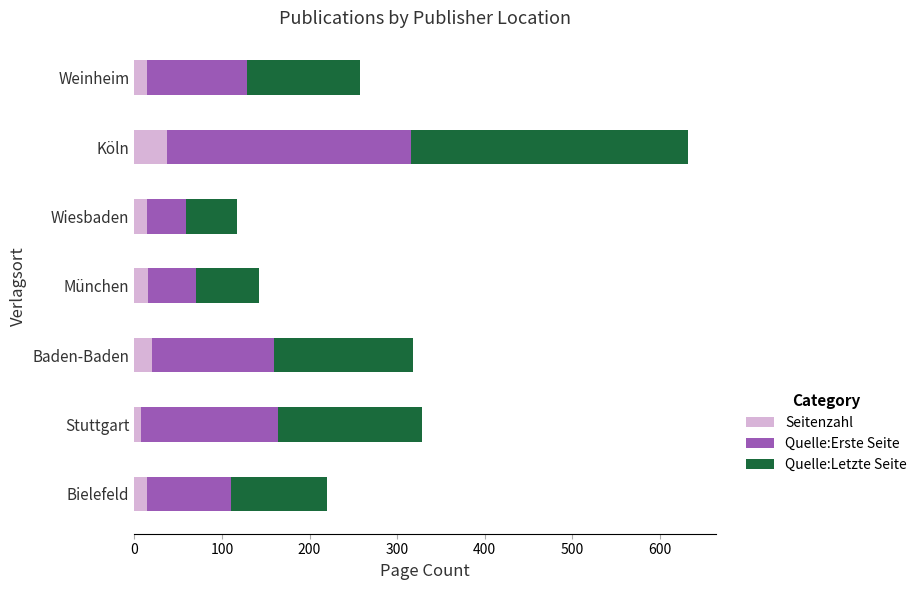

What is the sum of the Seitenzahl values at Wiesbaden and Köln?

51